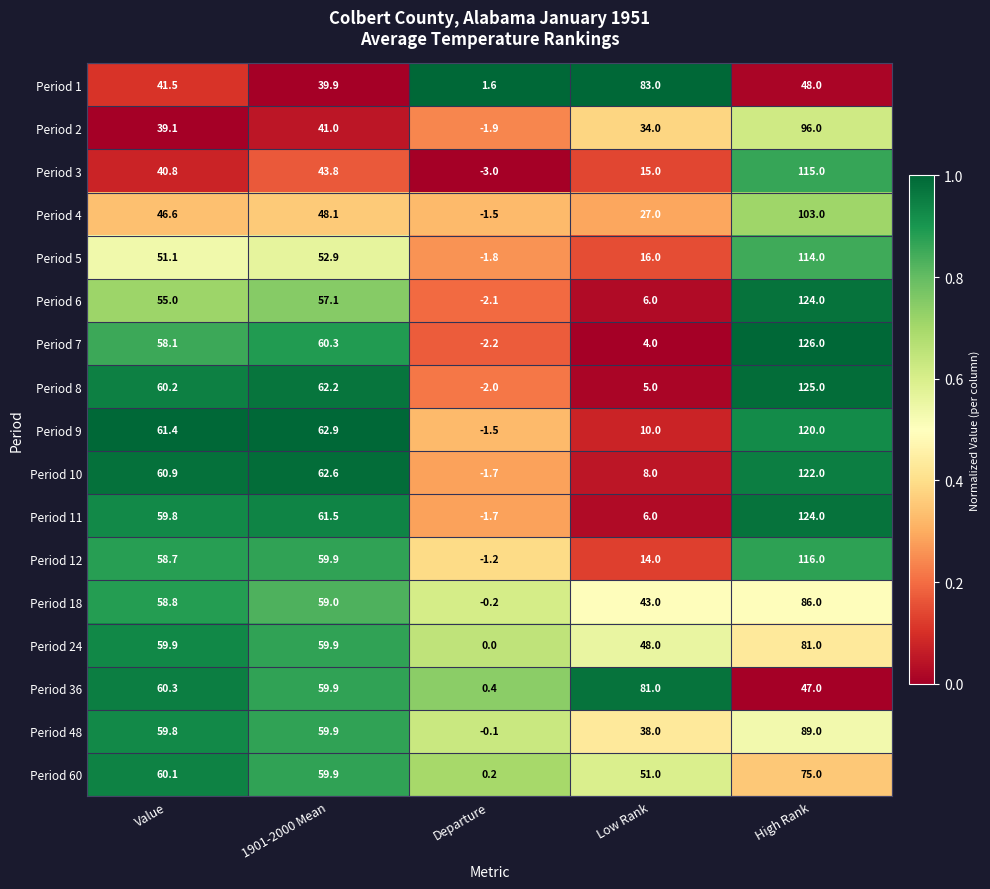

Read the Period 8 value at High Rank.

125.0